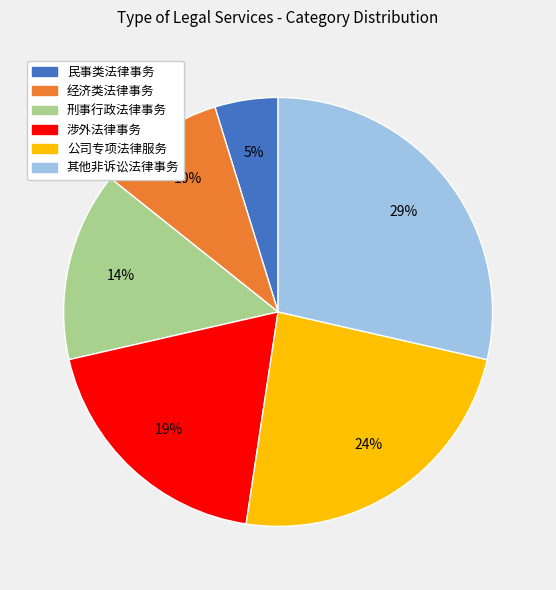

What percentage is the 其他非诉讼法律事务 slice, to the nearest percent?

29%